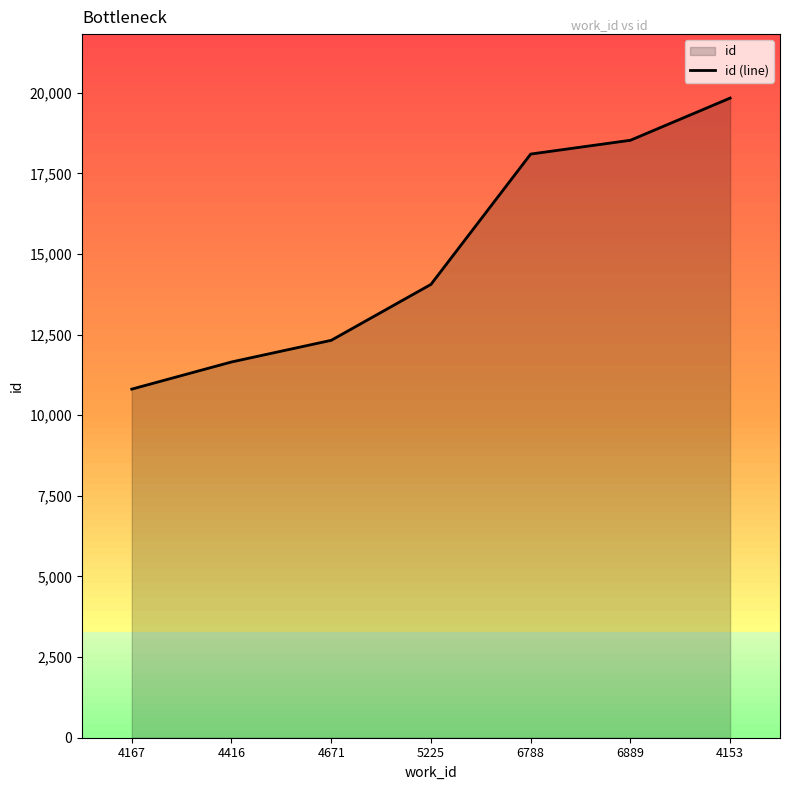

Does the chart display data point markers on the line(s)?

No